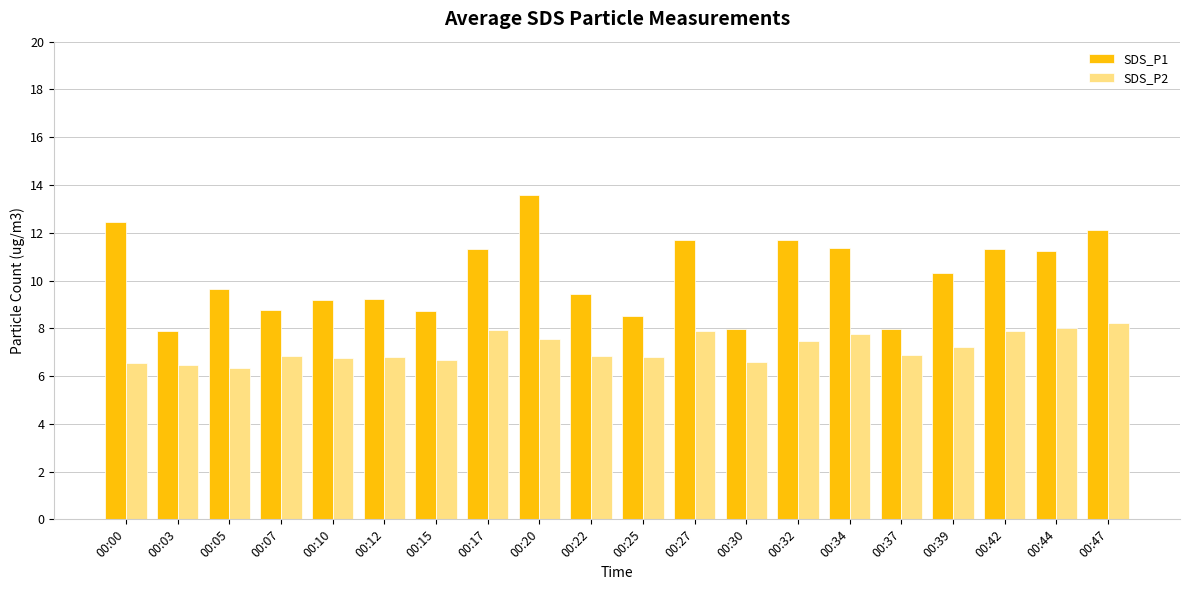

How many bars are there in each group?

2